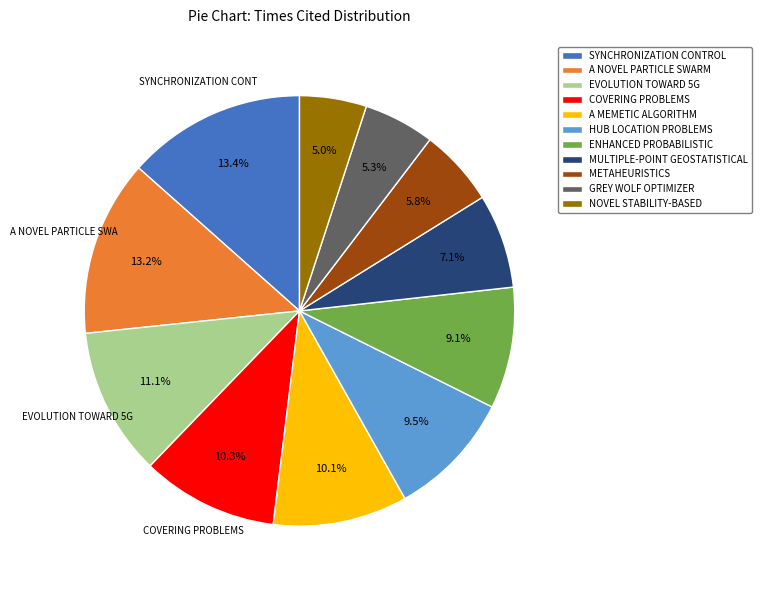

Combined, do METAHEURISTICS and GREY WOLF OPTIMIZER account for over 50%?

No